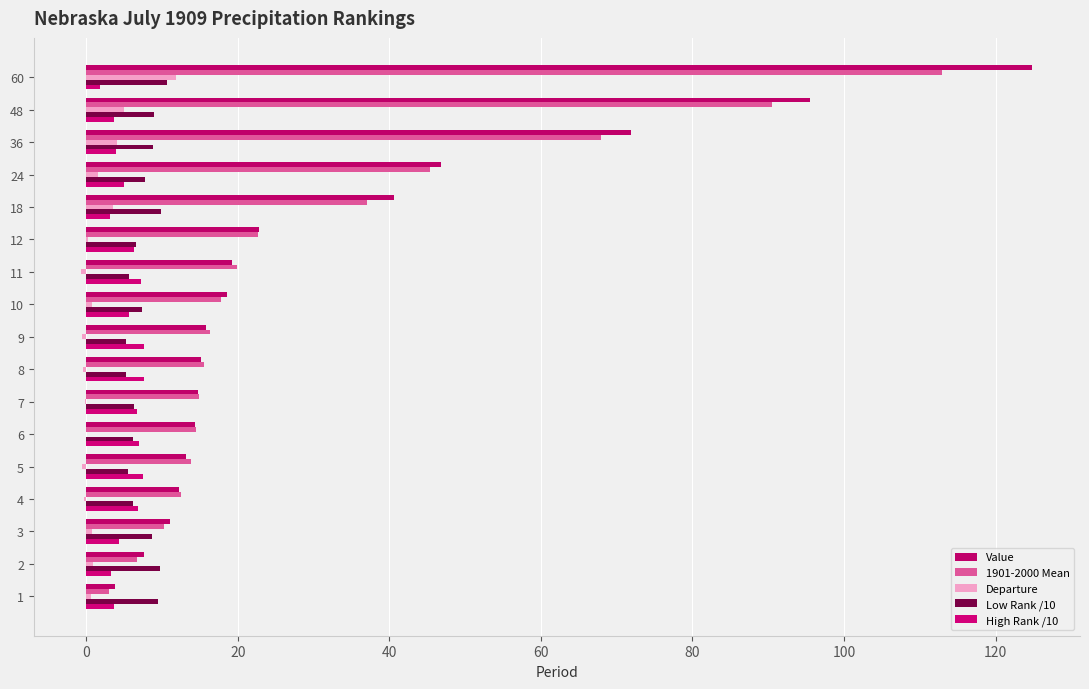

What is the sum of all Low Rank /10 values?

128.1